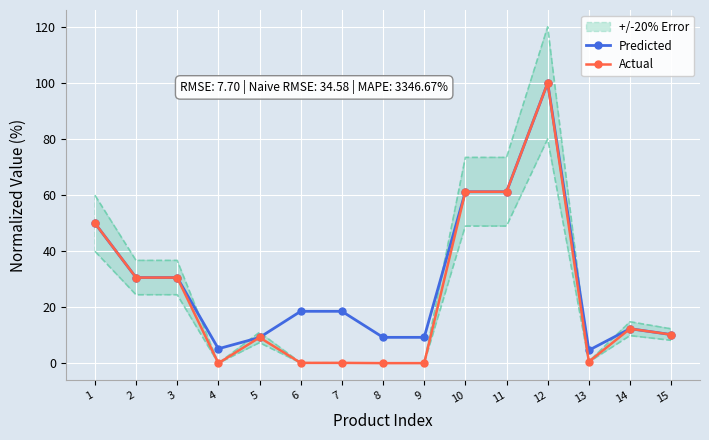

At which label does Predicted first exceed 18?

1